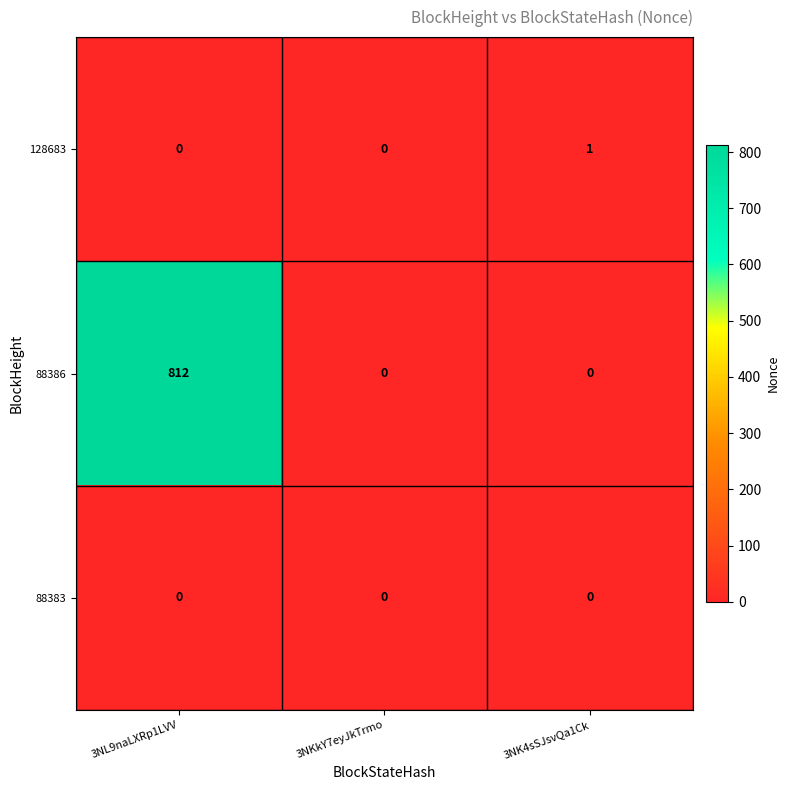

Which series changed the most between 3NL9naLXRp1LVV and 3NKkY7eyJkTrmo?

88386